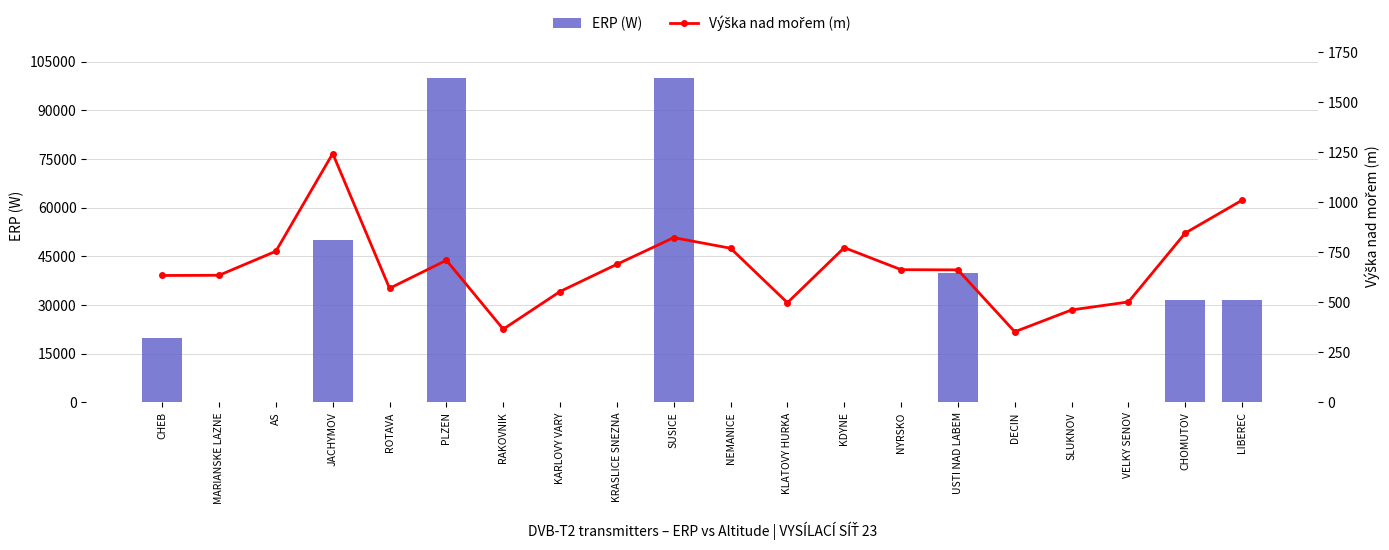

What is the sum of the Výška nad mořem (m) values at CHEB and DECIN?

987